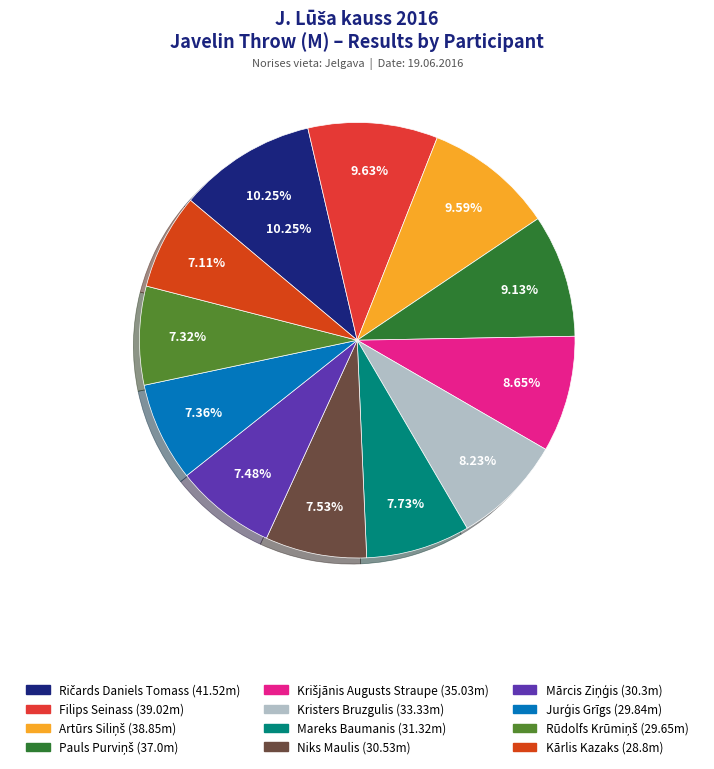

How many segments does this pie chart have?

12